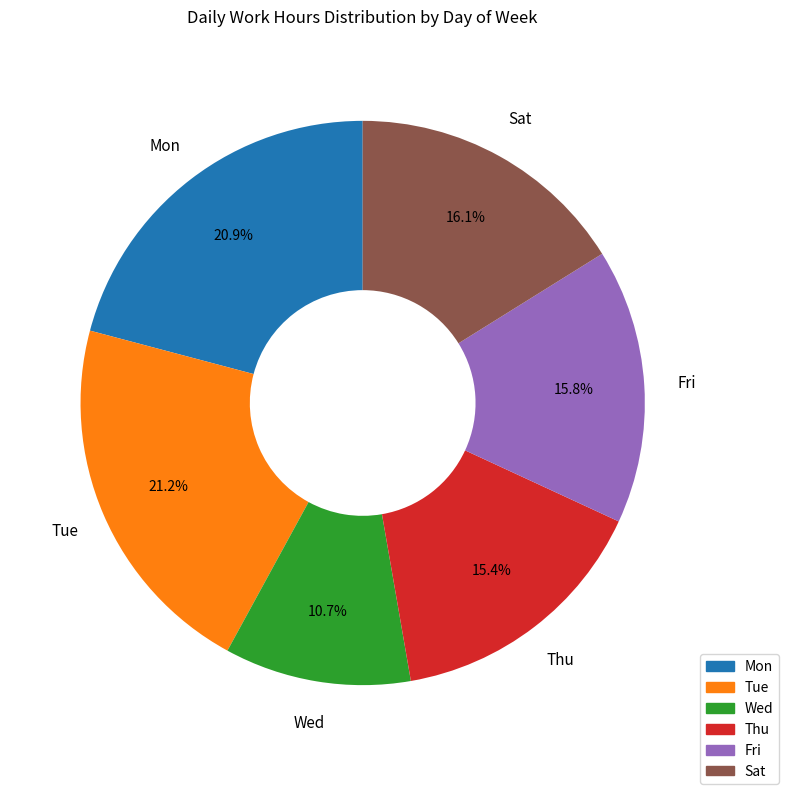

Does any single category account for the majority?

No